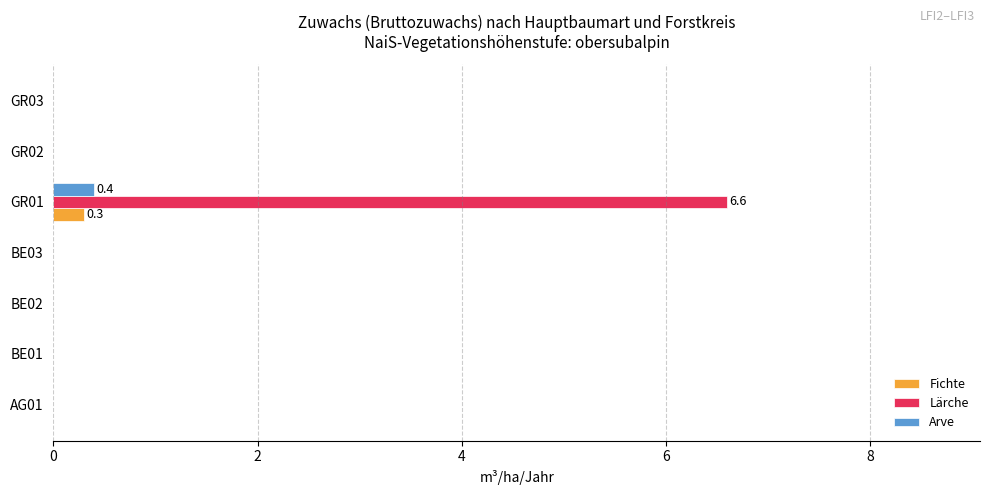

The value of Lärche at GR01 is 6.6. True or false?

True